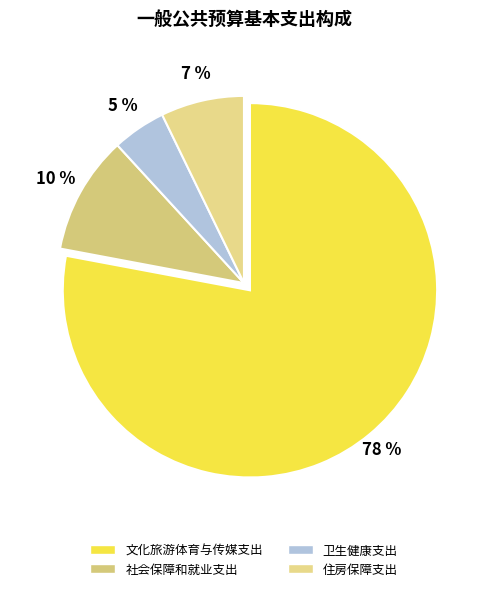

Is the sum of 住房保障支出 and 卫生健康支出 greater than half?

No